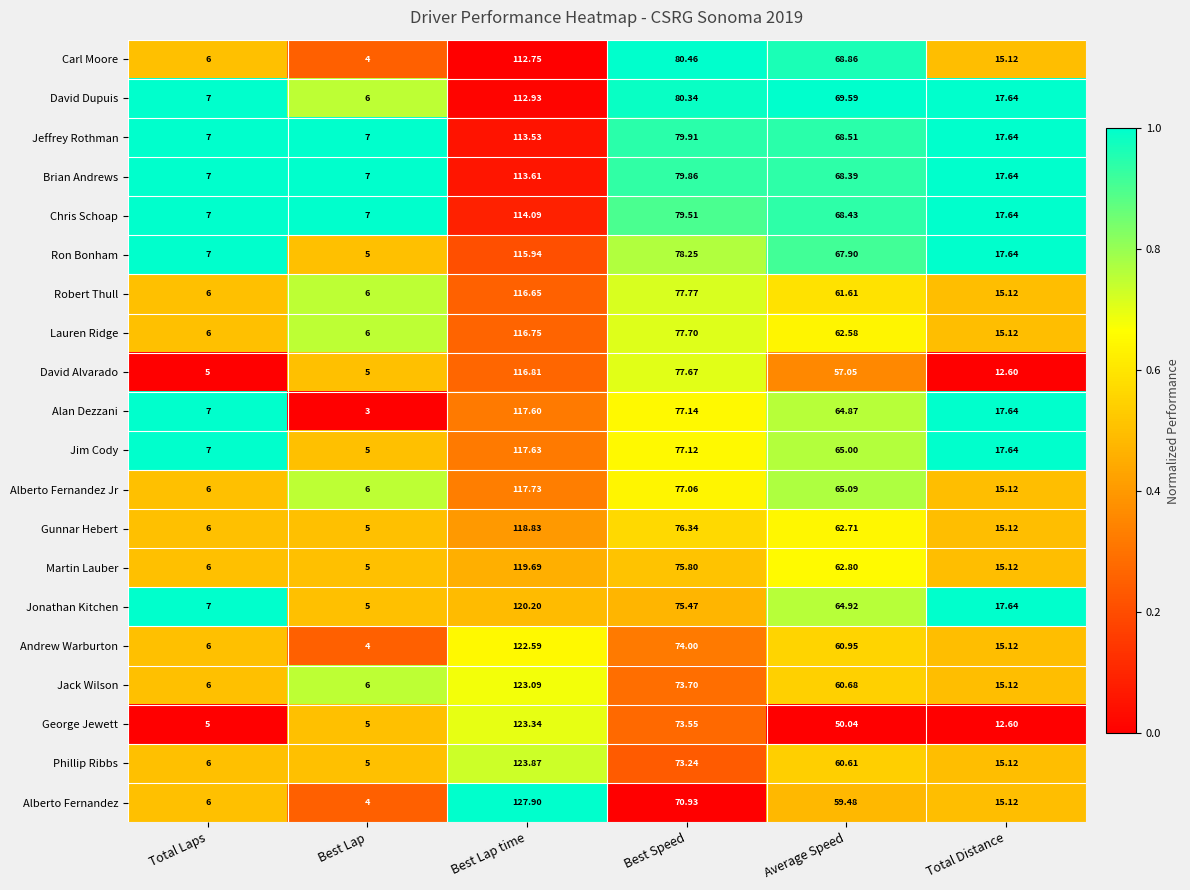

List the labels in order of Alan Dezzani value, smallest first.

Best Lap, Total Laps, Total Distance, Average Speed, Best Speed, Best Lap time